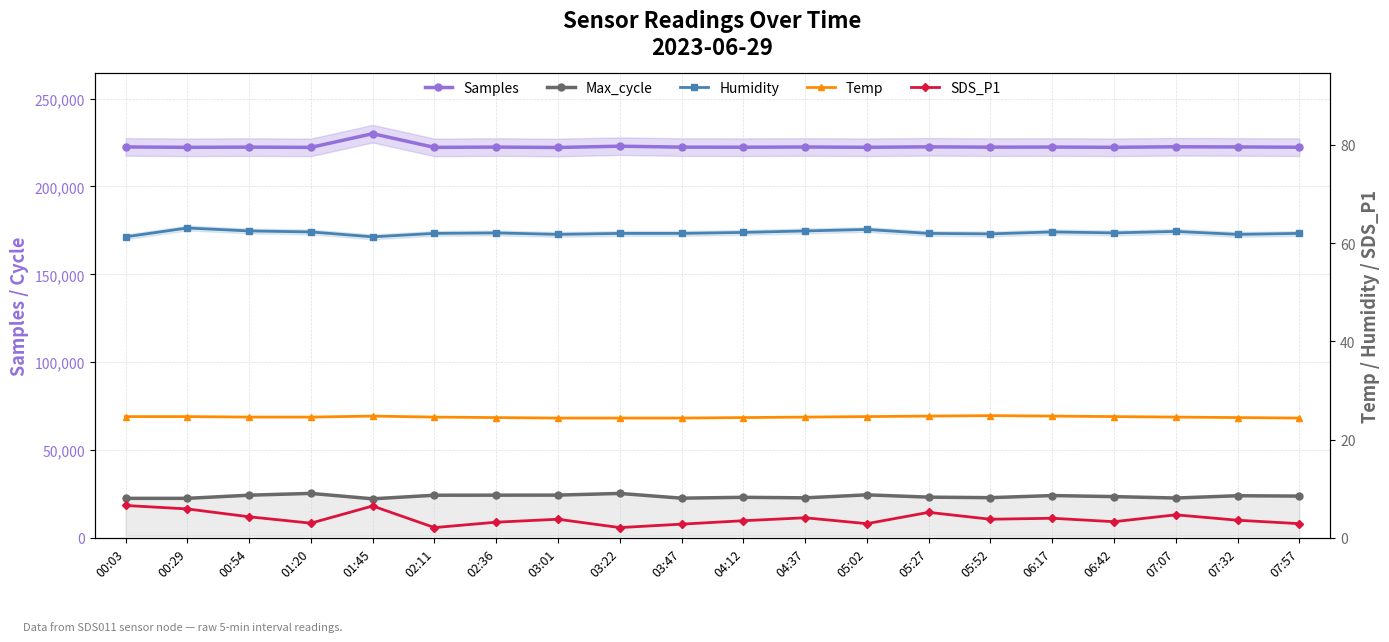

Read the Humidity value at 07:57.

62.0